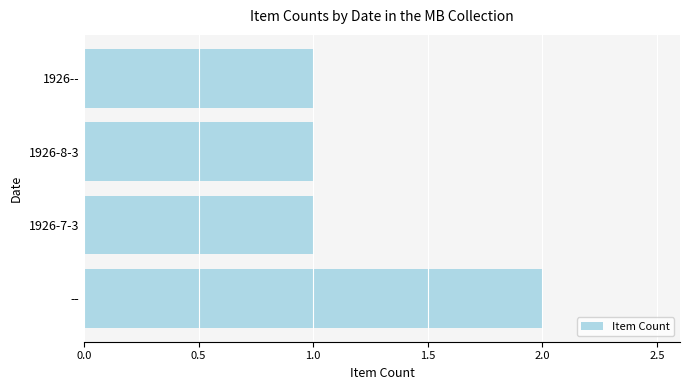

Reading top to bottom, extract all data points from this chart.

1926--=1	1926-8-3=1	1926-7-3=1	--=2